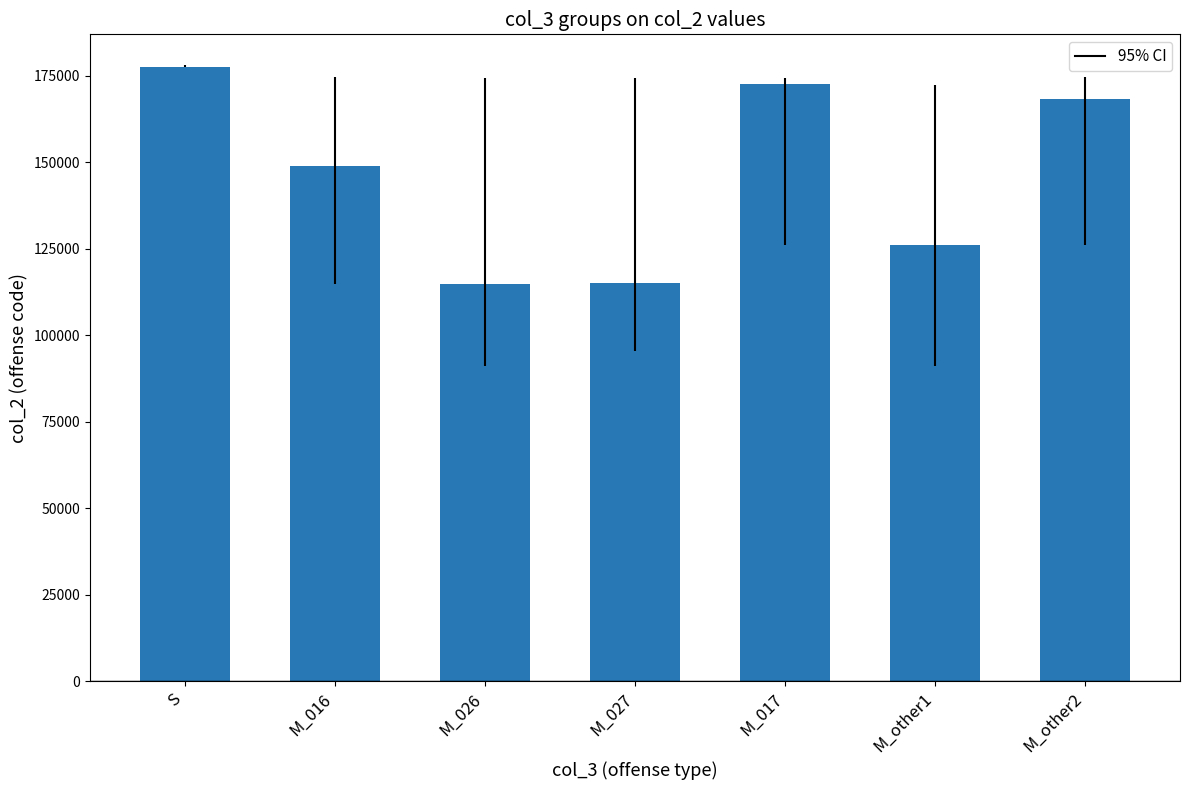

Approximately how many times larger is the value at S compared to M_026?

1.5